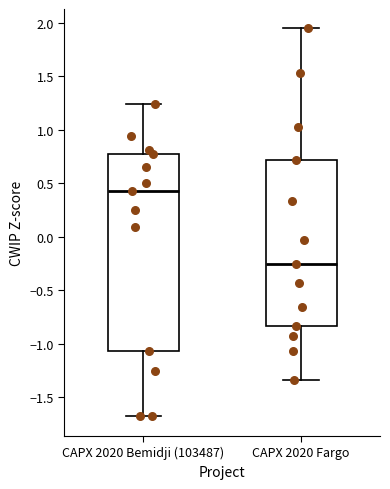

Reading left to right, transcribe this box plot: for each box, give where its median line is, the range the box spans, and where its two whiskers end, as read against the y-axis. The values are not printed on the chart, so give them approximately, as read against the axis.

CAPX 2020 Bemidji (103487): median 0.45, box -1.05 to 0.80, whiskers -1.70 to 1.25
CAPX 2020 Fargo: median -0.25, box -0.85 to 0.70, whiskers -1.35 to 1.95